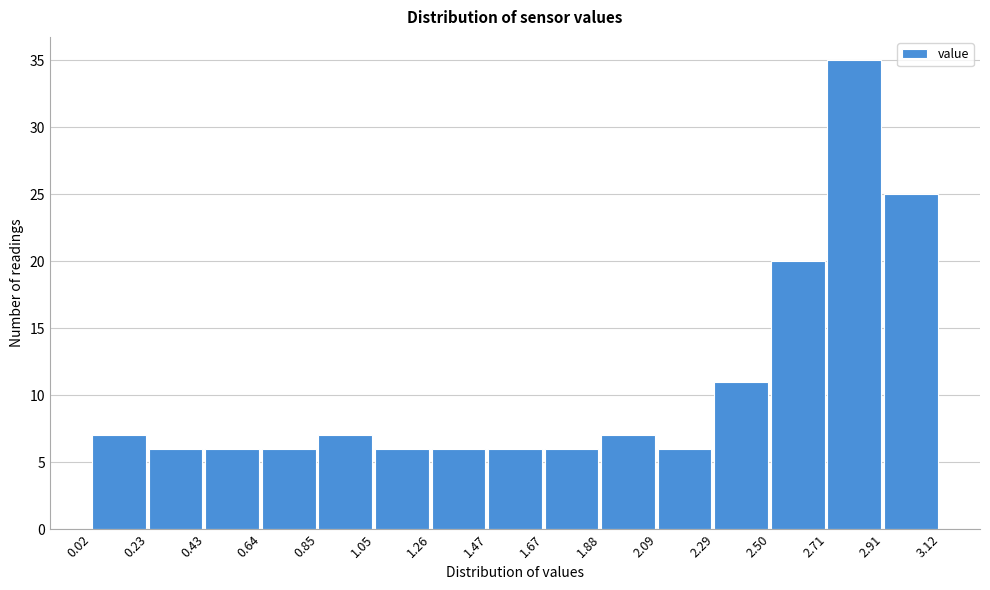

Reading left to right, transcribe this chart: for each bar, give the range it covers on the x-axis and its height. The values are not printed on the chart, so give them approximately, as read against the axis.

0.02 to 0.23: 7
0.23 to 0.43: 6
0.43 to 0.64: 6
0.64 to 0.85: 6
0.85 to 1.05: 7
1.05 to 1.26: 6
1.26 to 1.47: 6
1.47 to 1.67: 6
1.67 to 1.88: 6
1.88 to 2.09: 7
2.09 to 2.29: 6
2.29 to 2.50: 11
2.50 to 2.71: 20
2.71 to 2.91: 35
2.91 to 3.12: 25